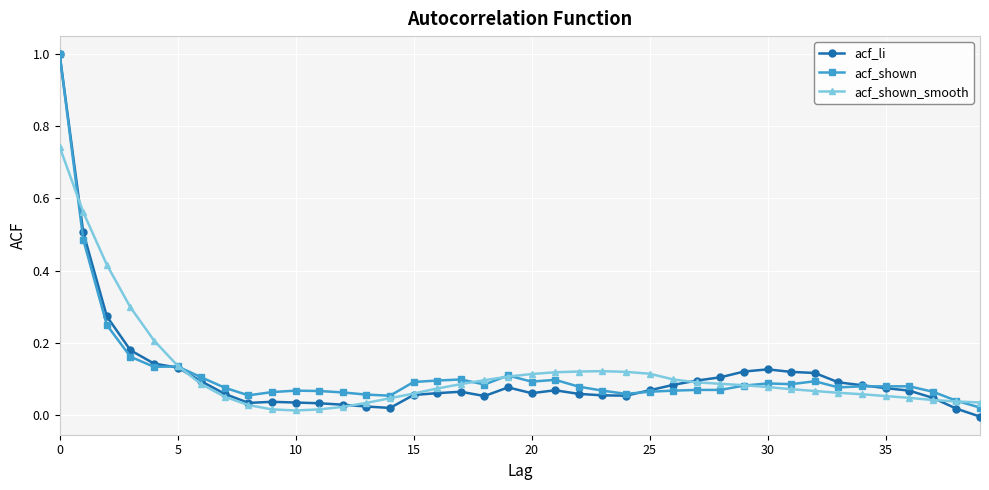

True or false: acf_shown has more than 1 interior local peaks.

True